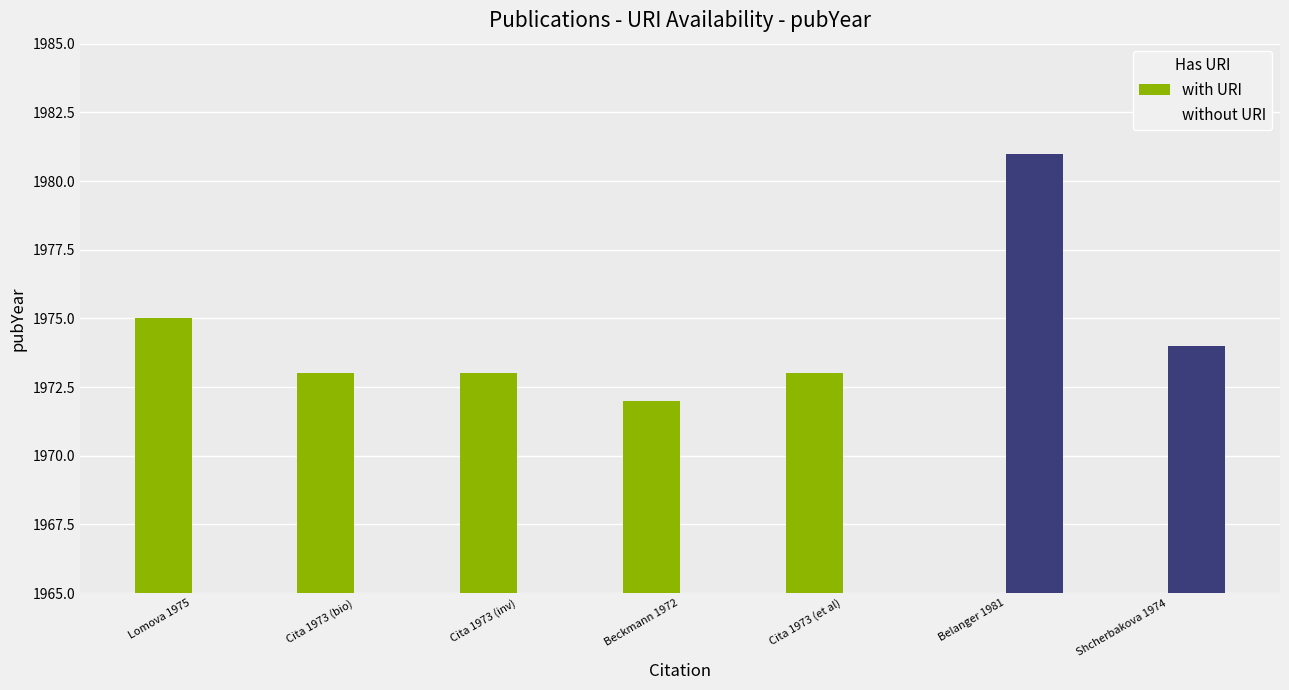

The with URI series shows 3239 at Lomova 1975. True or false?

False